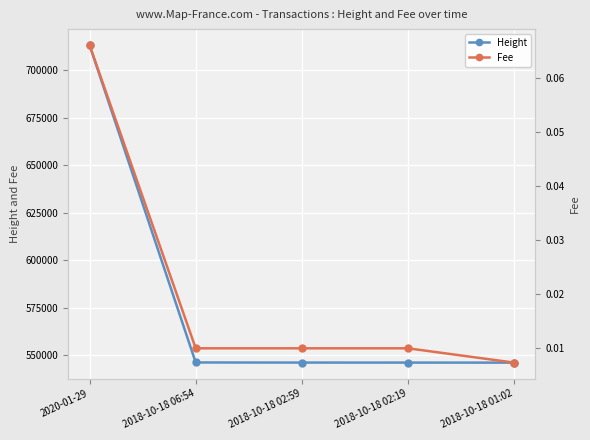

True or false: Height and Fee cross at least once.

False